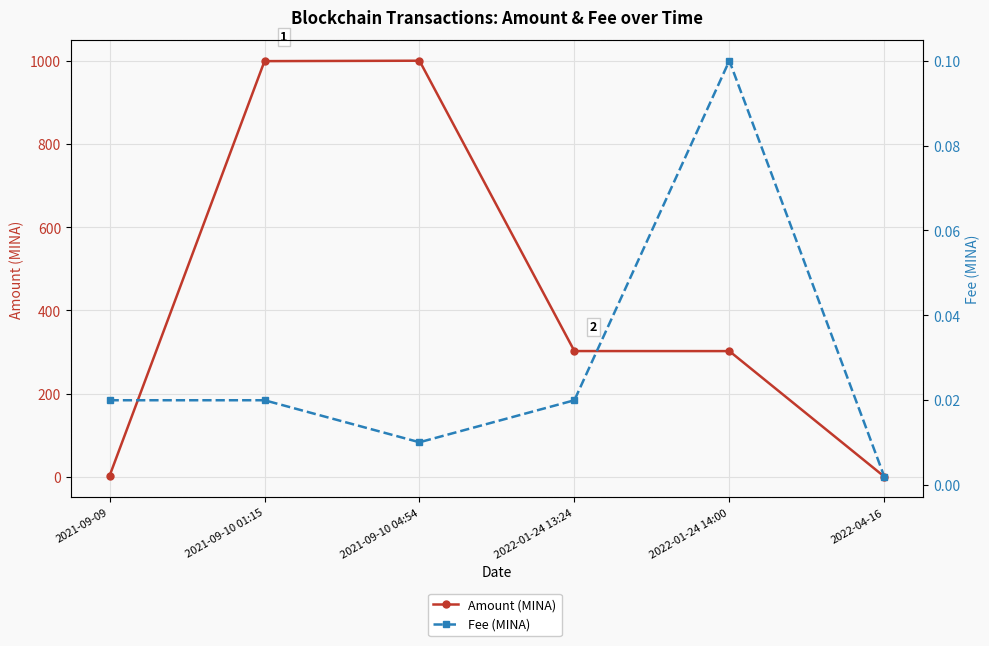

Between 2021-09-10 04:54 and 2022-01-24 14:00, which is larger?

2021-09-10 04:54